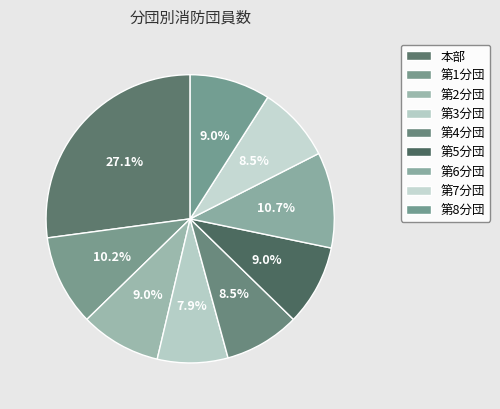

What is the change in value from 第3分団 to 第4分団?

+1